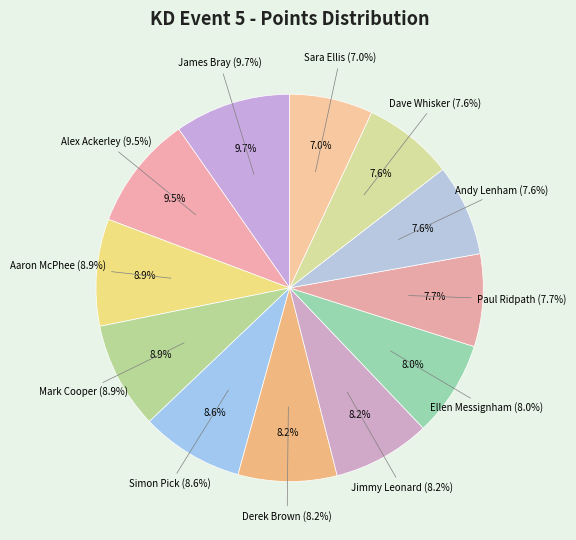

How many segments does this pie chart have?

12